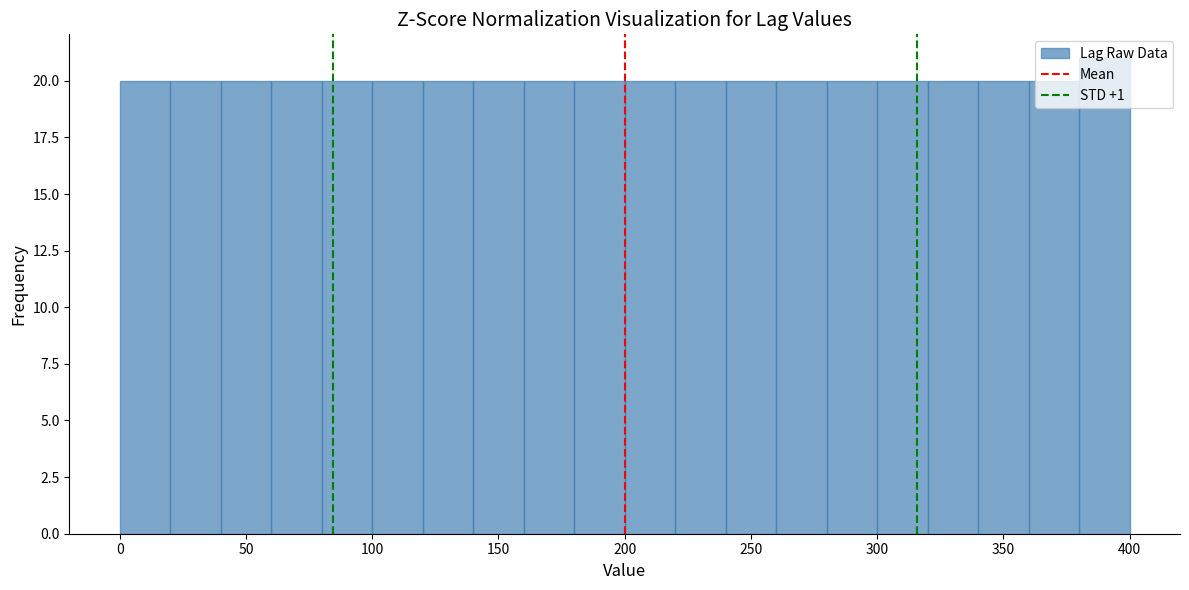

Reading left to right, transcribe this chart: for each bar, give the range it covers on the x-axis and its height. The values are not printed on the chart, so give them approximately, as read against the axis.

0 to 20: 20
20 to 40: 20
40 to 60: 20
60 to 80: 20
80 to 100: 20
100 to 120: 20
120 to 140: 20
140 to 160: 20
160 to 180: 20
180 to 200: 20
200 to 220: 20
220 to 240: 20
240 to 260: 20
260 to 280: 20
280 to 300: 20
300 to 320: 20
320 to 340: 20
340 to 360: 20
360 to 380: 20
380 to 400: 21